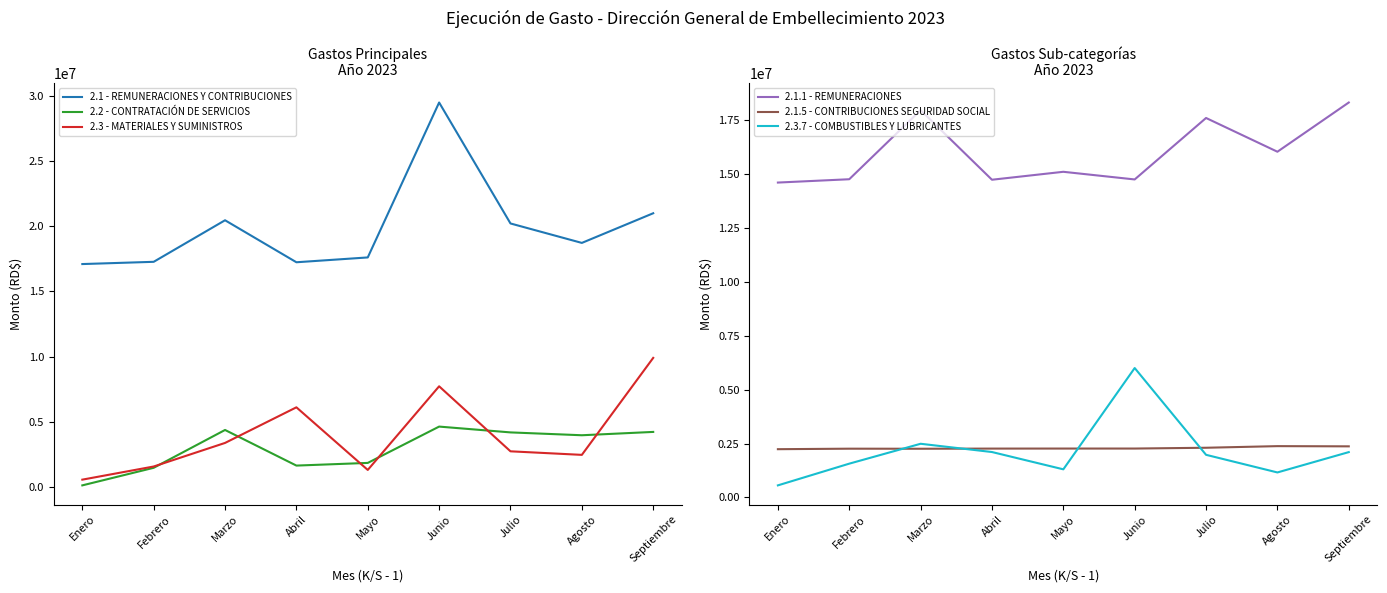

How many interior local valleys does the 2.1 - REMUNERACIONES Y CONTRIBUCIONES series have?

2